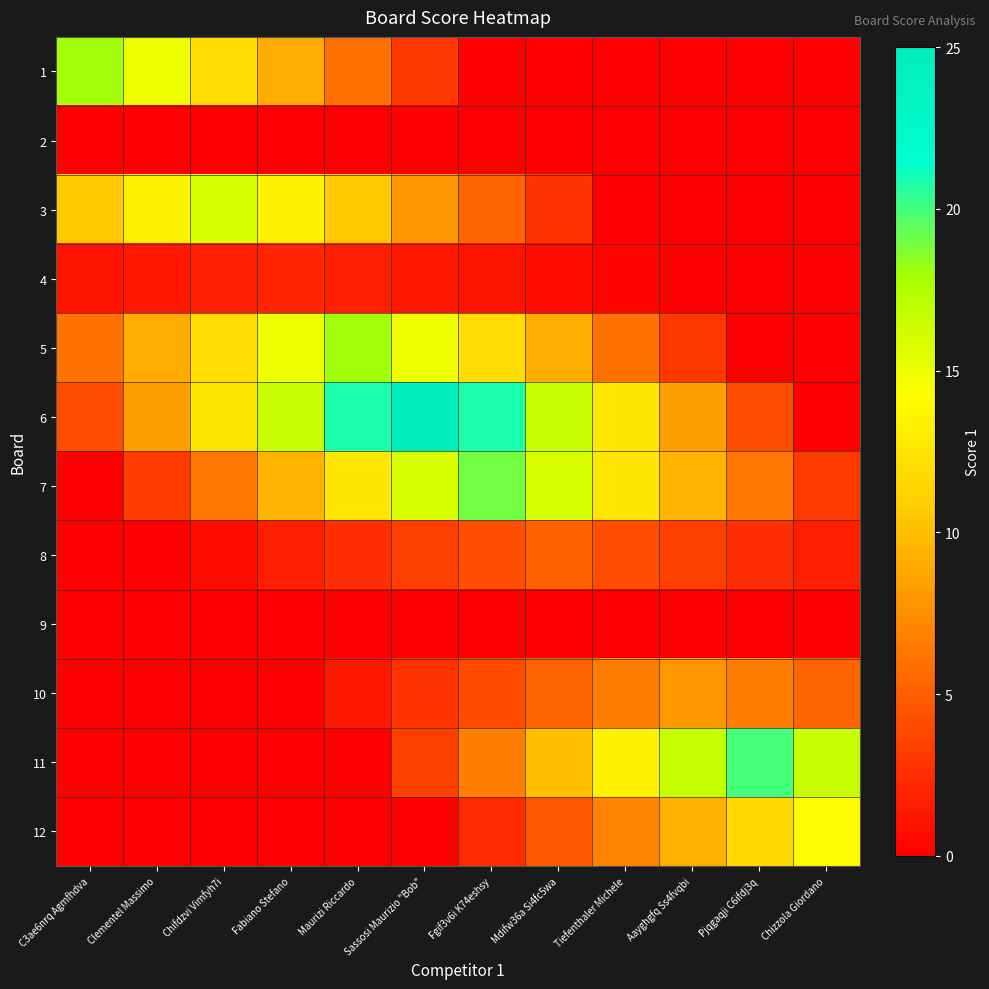

What is the difference between the highest and lowest values at Fgif3v6i K74eshsy?

20.8